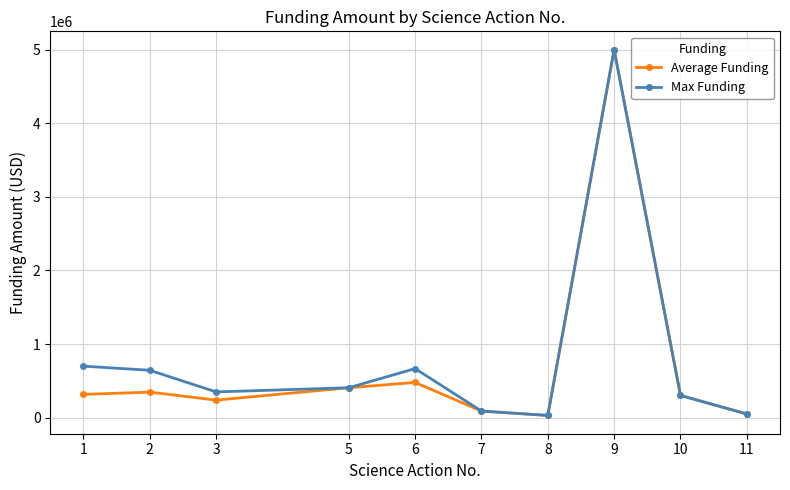

What is the average value of the Average Funding series?

725931.8